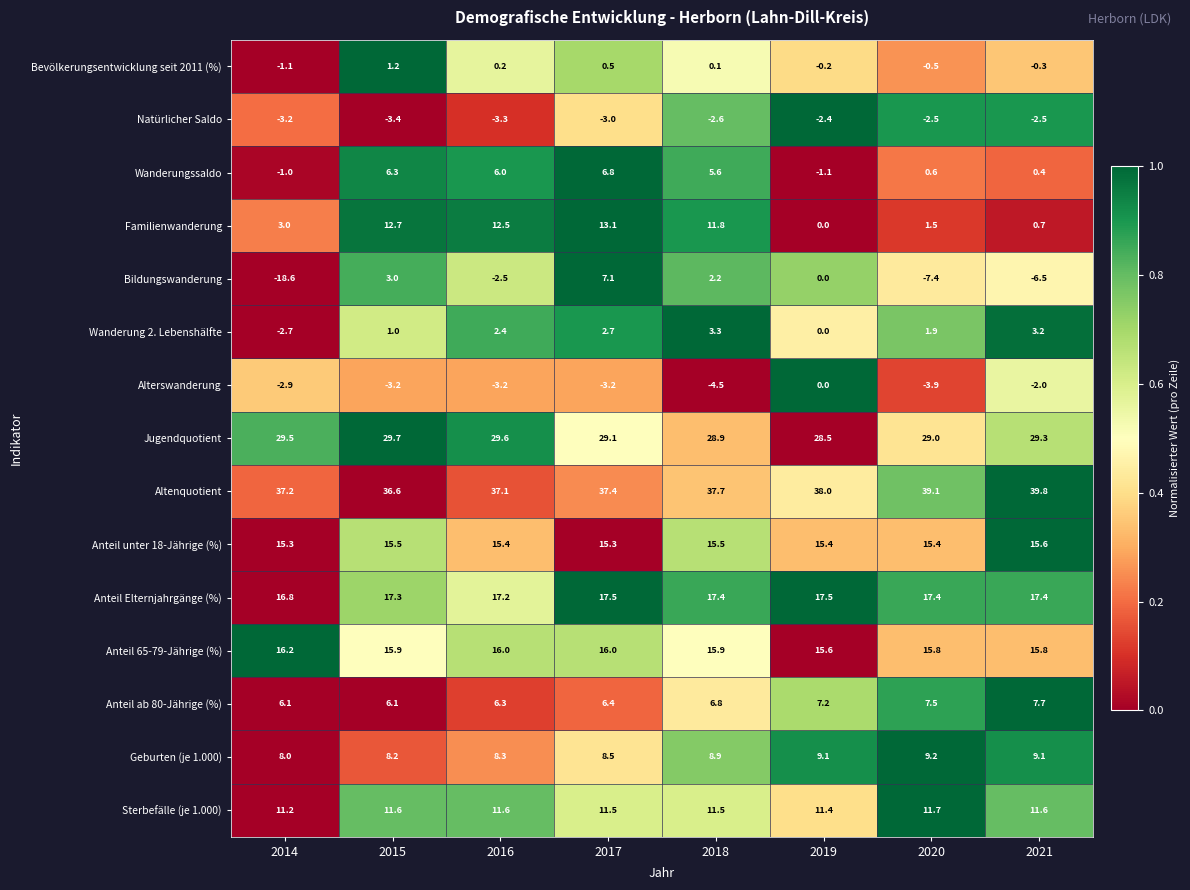

The Bildungswanderung series shows -8.9 at 2019. True or false?

False